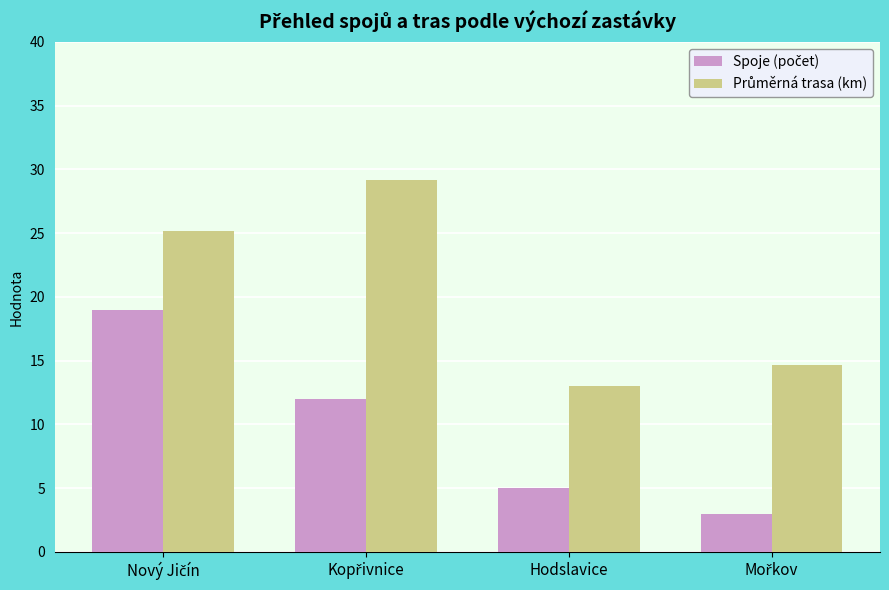

What is the minimum value shown in the chart?

3.0